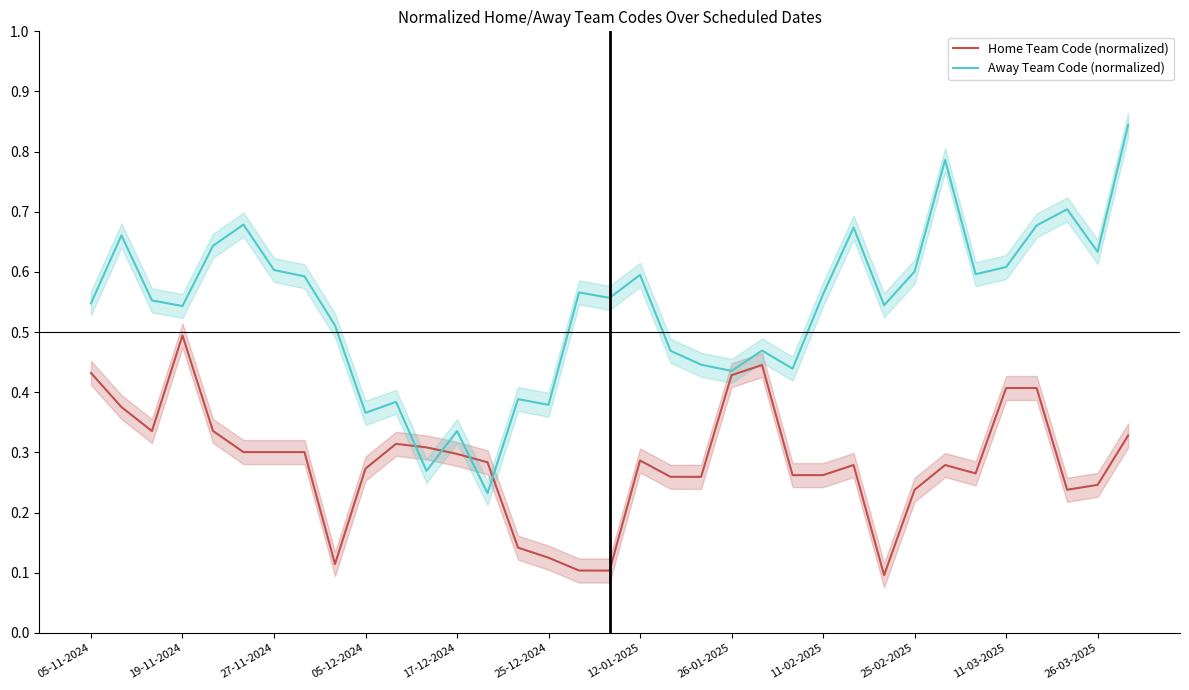

What is the average value of the Home Team Code (normalized) series?

0.3